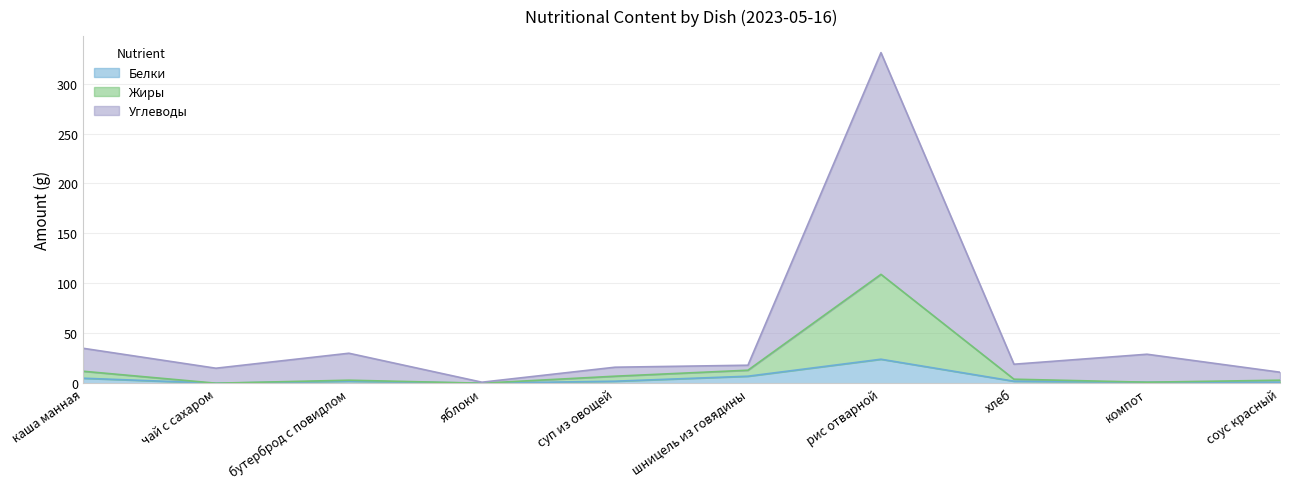

At which label is Жиры closest to 54?

шницель из говядины